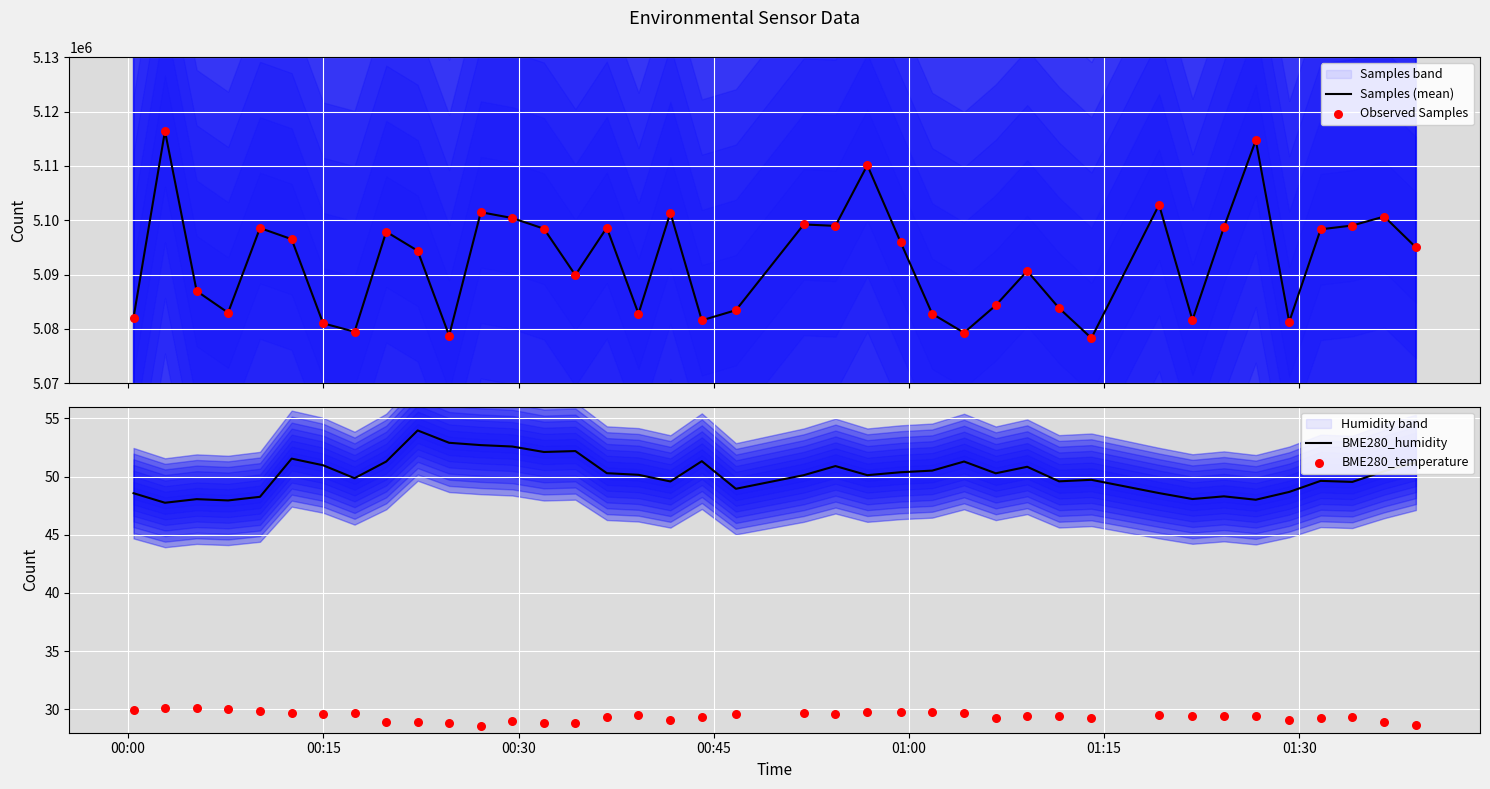

Is the value of BME280_temperature at 00:00 greater than the value of Samples (mean) at 34?

No